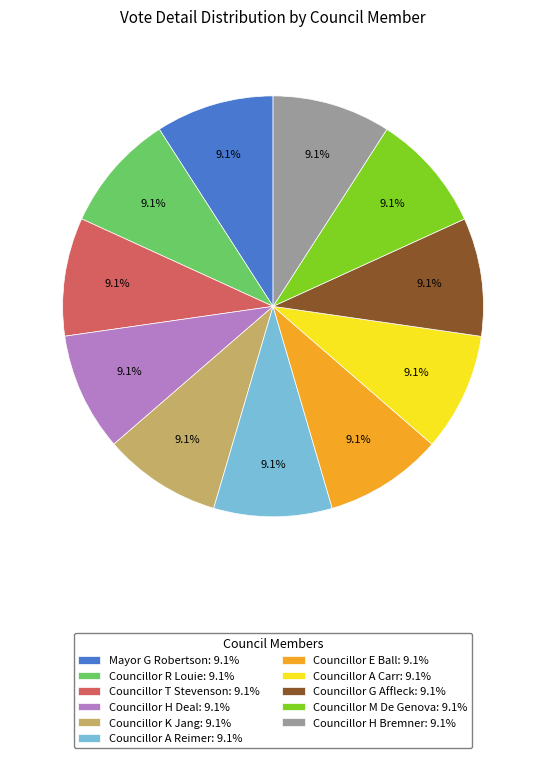

Approximately how many times larger is the value at Councillor M De Genova: 9.1% compared to Councillor G Affleck: 9.1%?

1.0